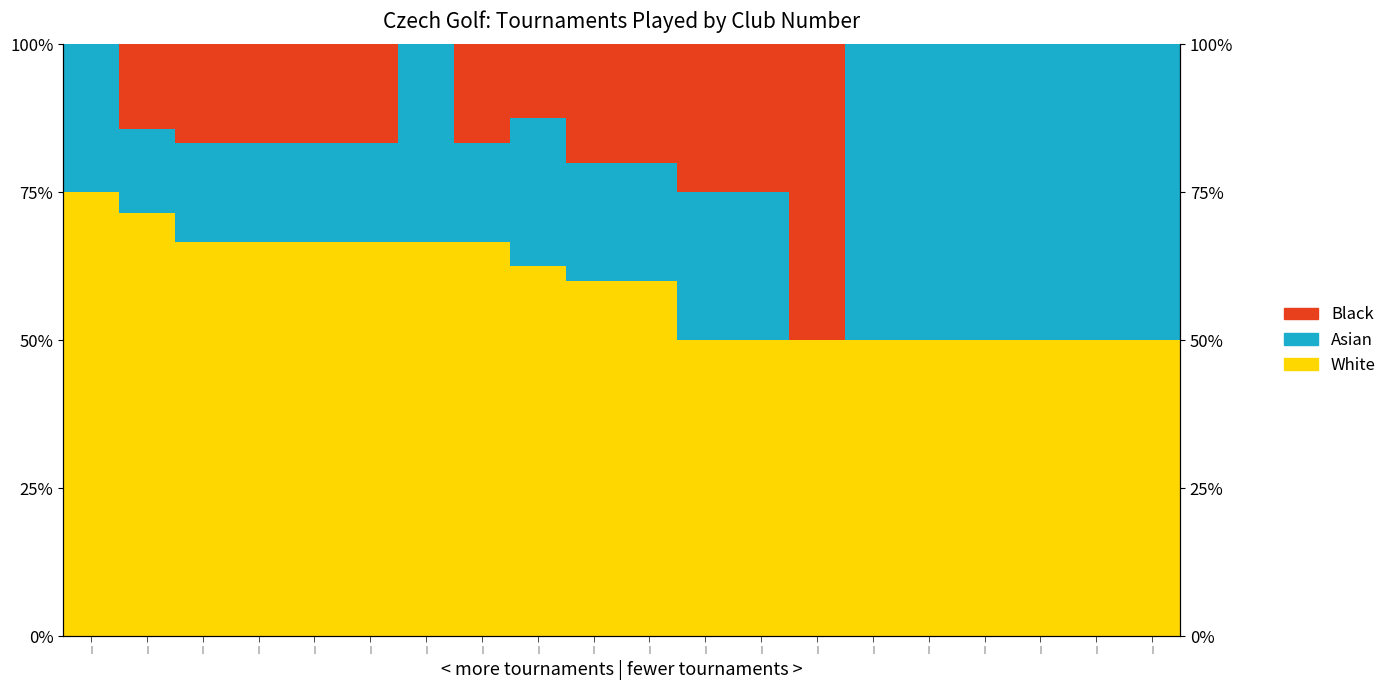

Reading left to right, transcribe all the data shown in this chart.

White: 0.8	0.7	0.7	0.7	0.7	0.7	0.7	0.7	0.6	0.6	0.6	0.5	0.5	0.5	0.5	0.5	0.5	0.5	0.5	0.5
Asian: 0.2	0.1	0.2	0.2	0.2	0.2	0.3	0.2	0.2	0.2	0.2	0.2	0.2	0.0	0.5	0.5	0.5	0.5	0.5	0.5
Black: 0.0	0.1	0.2	0.2	0.2	0.2	0.0	0.2	0.1	0.2	0.2	0.2	0.2	0.5	0.0	0.0	0.0	0.0	0.0	0.0